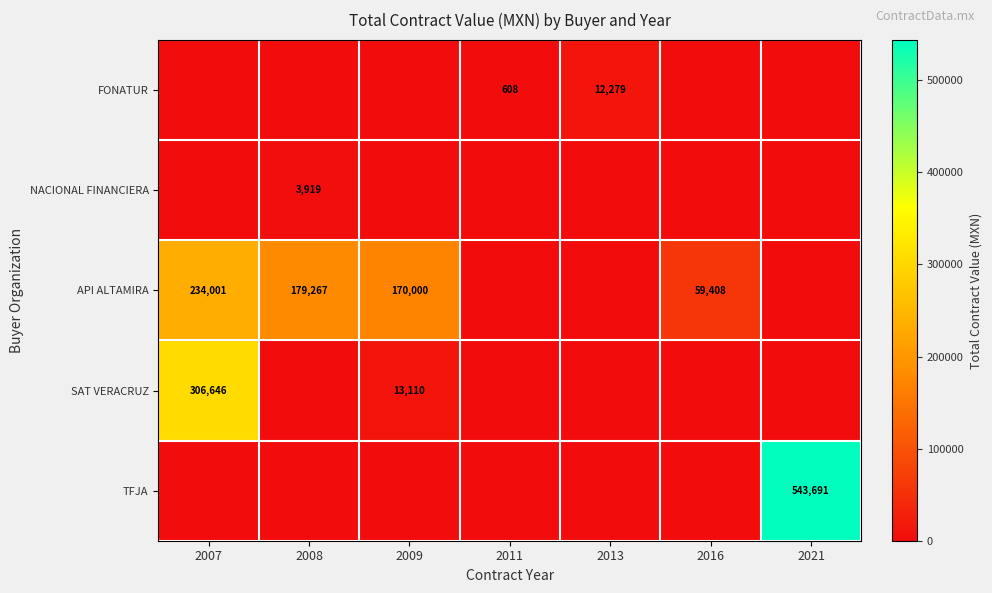

The value of FONATUR at 2013 is 12279. True or false?

True